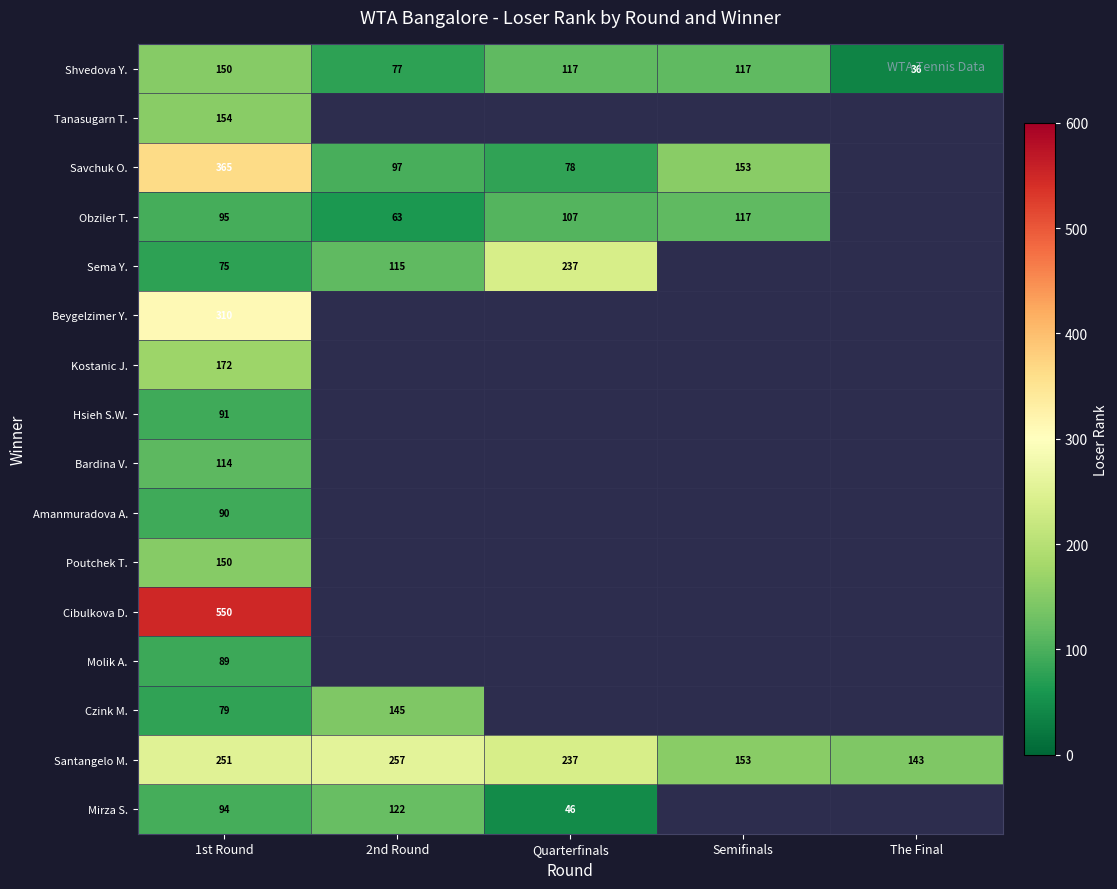

What is the difference between the highest and lowest values at 1st Round?

475